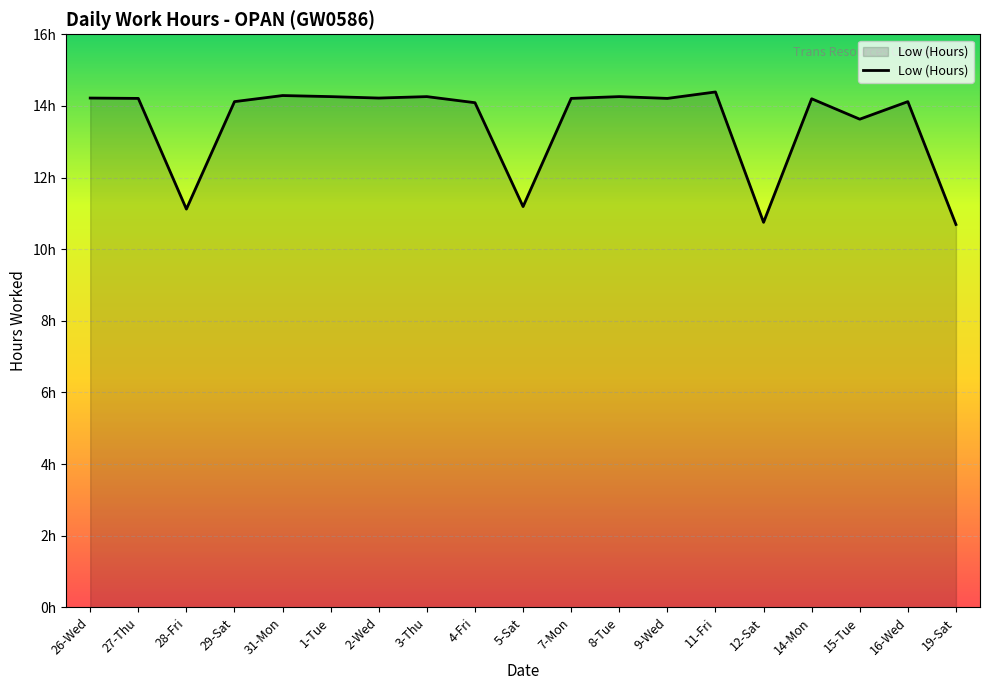

Which has a higher value, 19-Sat or 31-Mon?

31-Mon